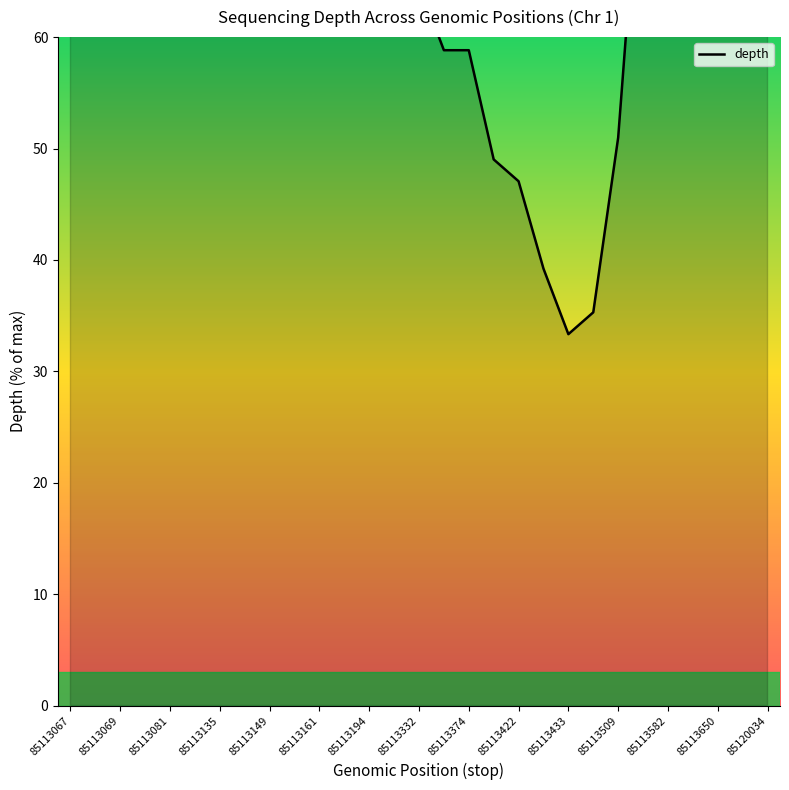

How many categories are shown in the chart?

29